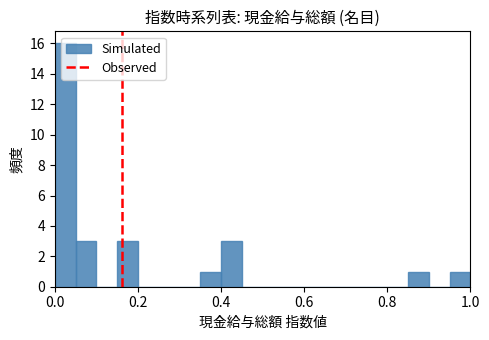

Read against the x-axis, roughly where is the centre of the tallest bar?

0.02